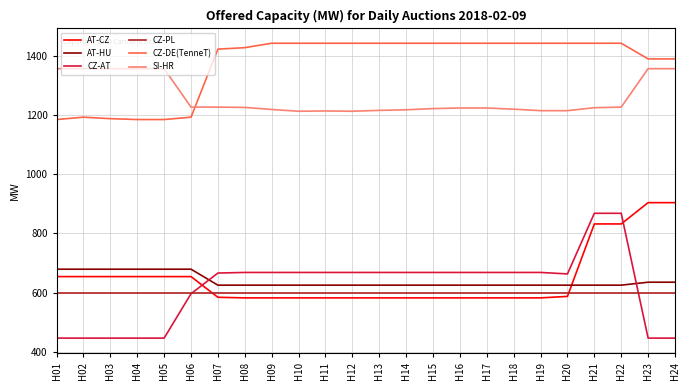

The value of CZ-PL at H16 is 259. True or false?

False